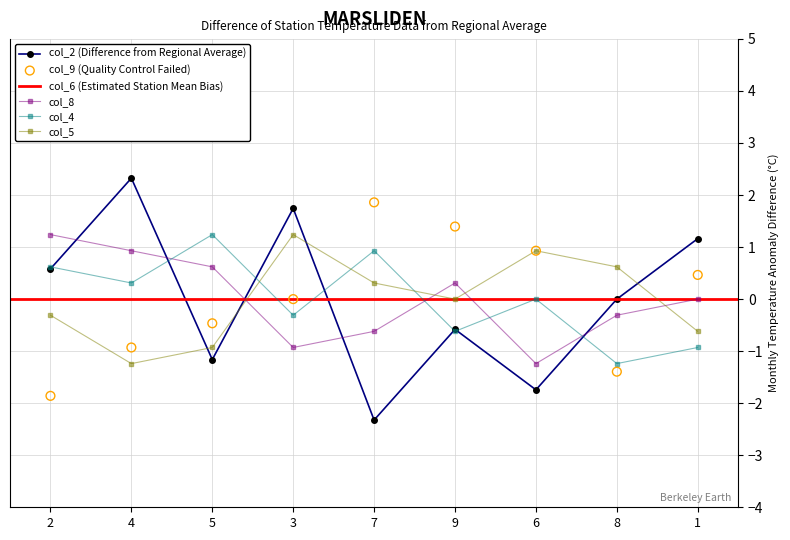

At which category is the sum across all series the highest?

3